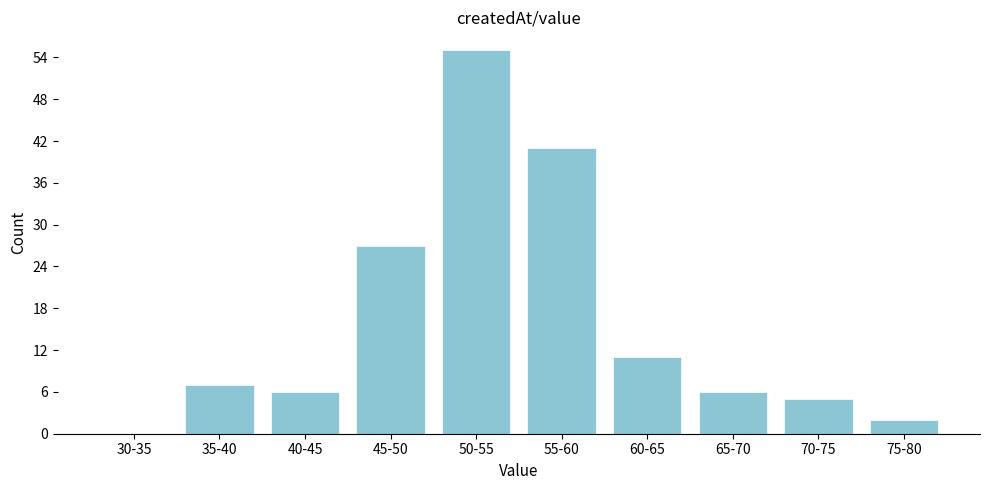

Reading right to left, what are all the values shown in this chart?

75-80=2	70-75=5	65-70=6	60-65=11	55-60=41	50-55=55	45-50=27	40-45=6	35-40=7	30-35=0